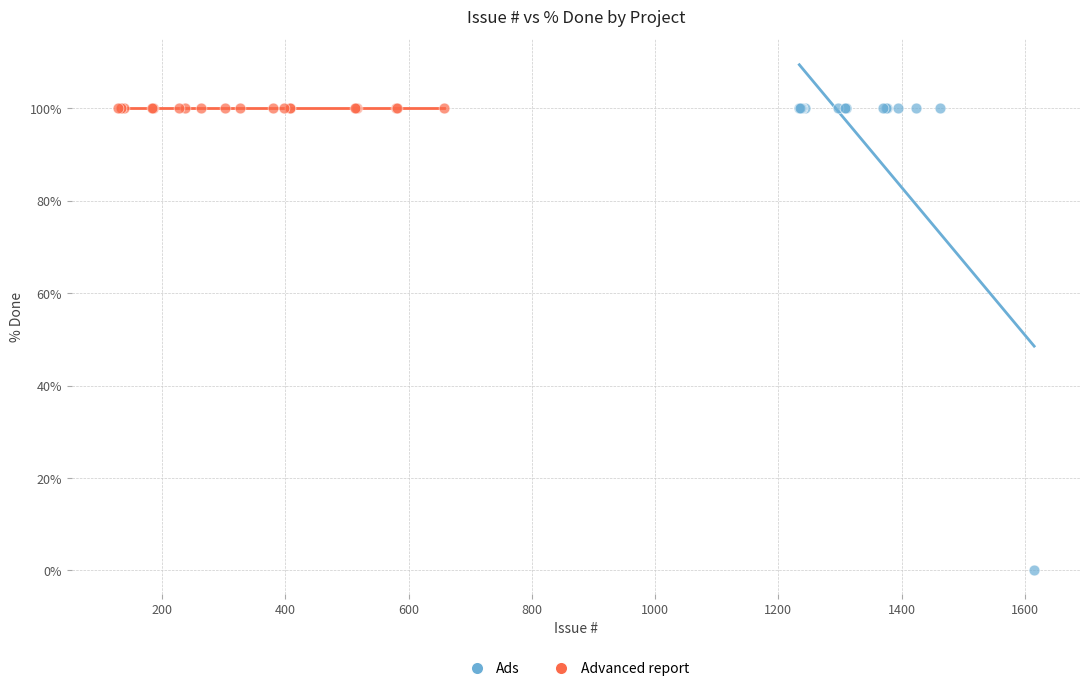

Which series reaches the minimum Y coordinate?

Ads